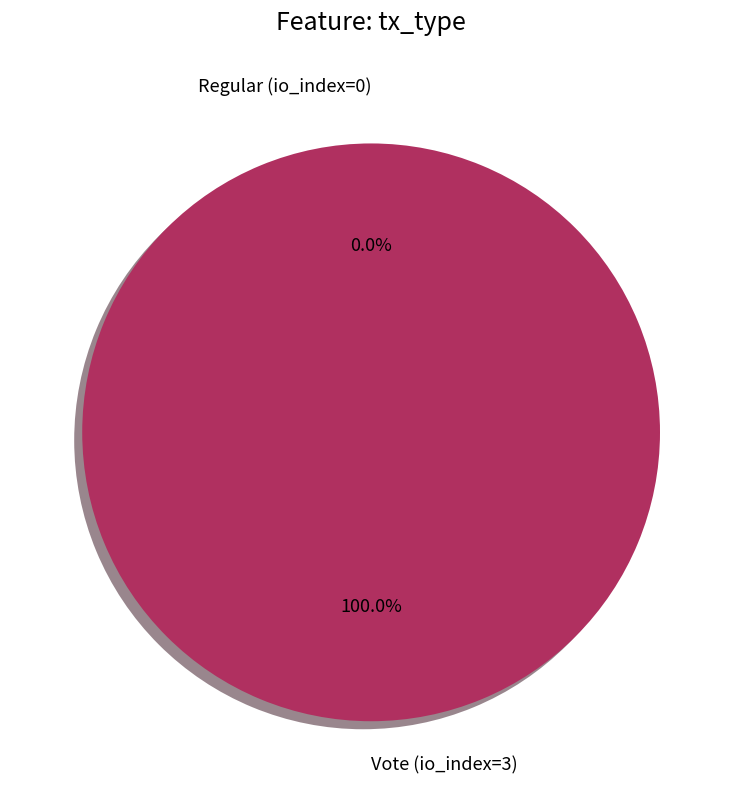

What is the smallest slice in the pie chart?

Regular (io_index=0)